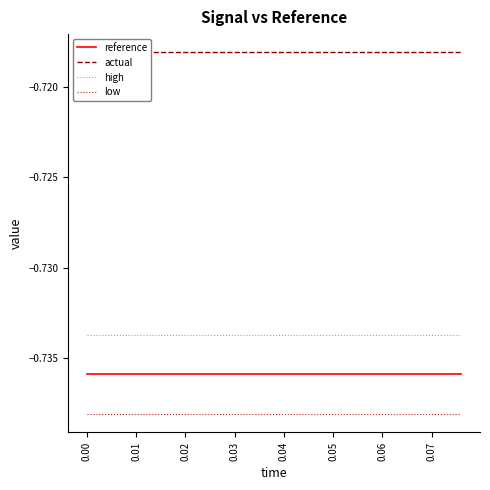

True or false: low and actual intersect in this chart.

False